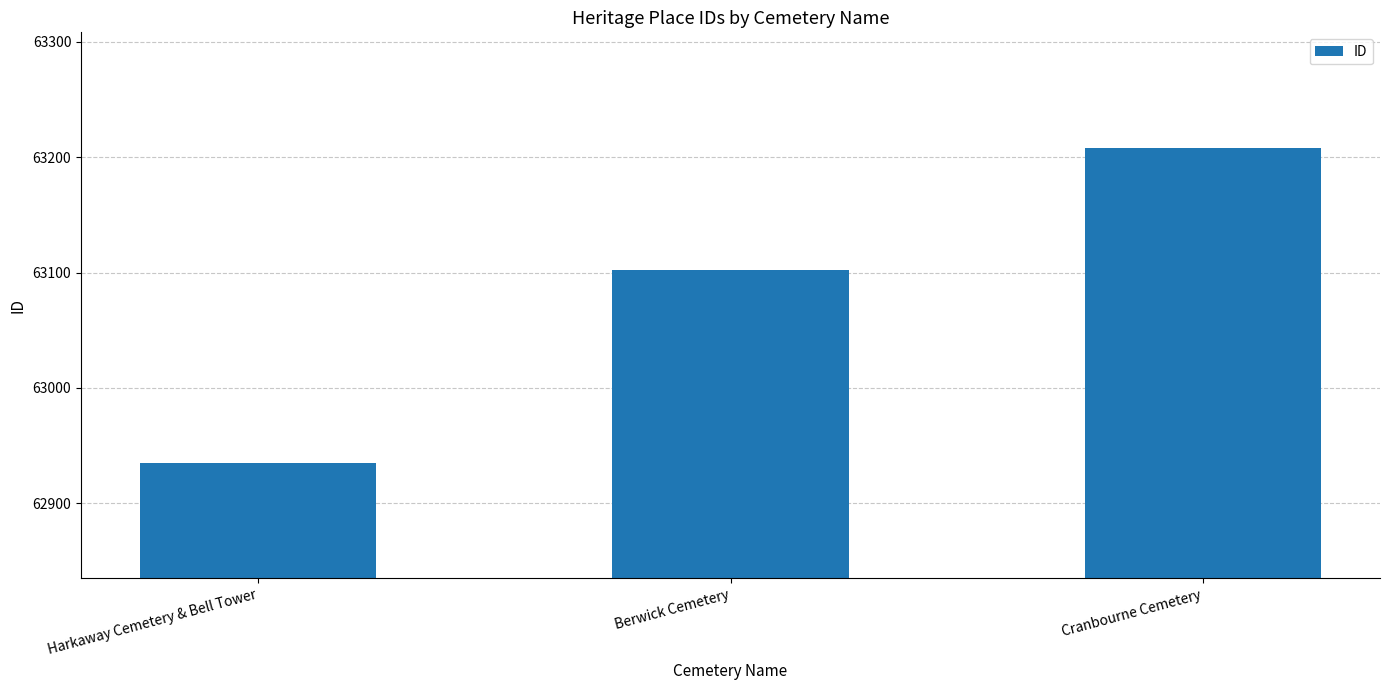

Rank the categories by value from lowest to highest.

Harkaway Cemetery & Bell Tower, Berwick Cemetery, Cranbourne Cemetery